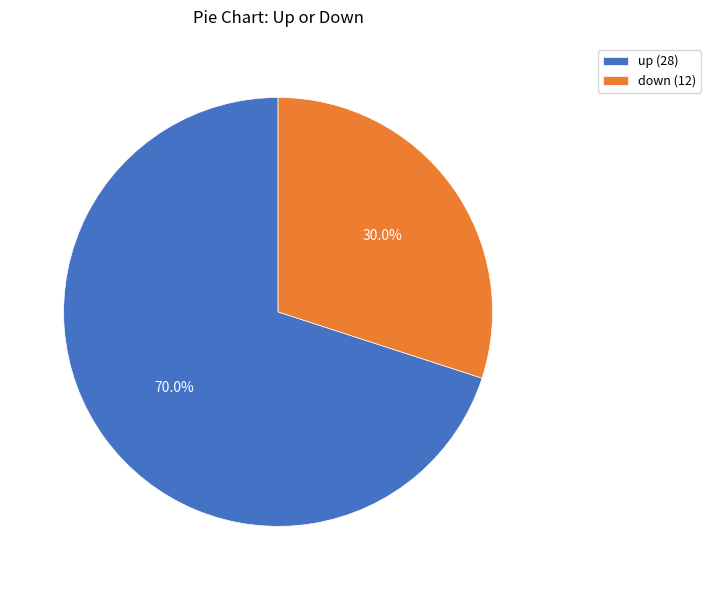

Which has a higher value, down (12) or up (28)?

up (28)